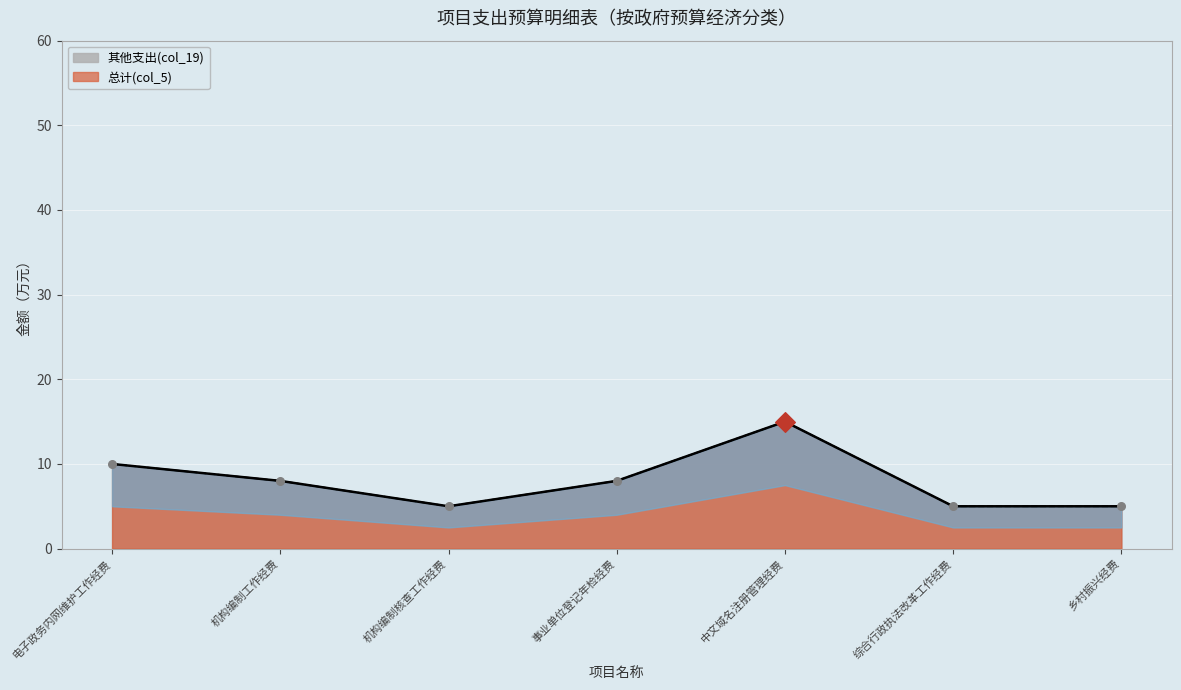

Which series contains the lowest Y value?

总计(col_5)